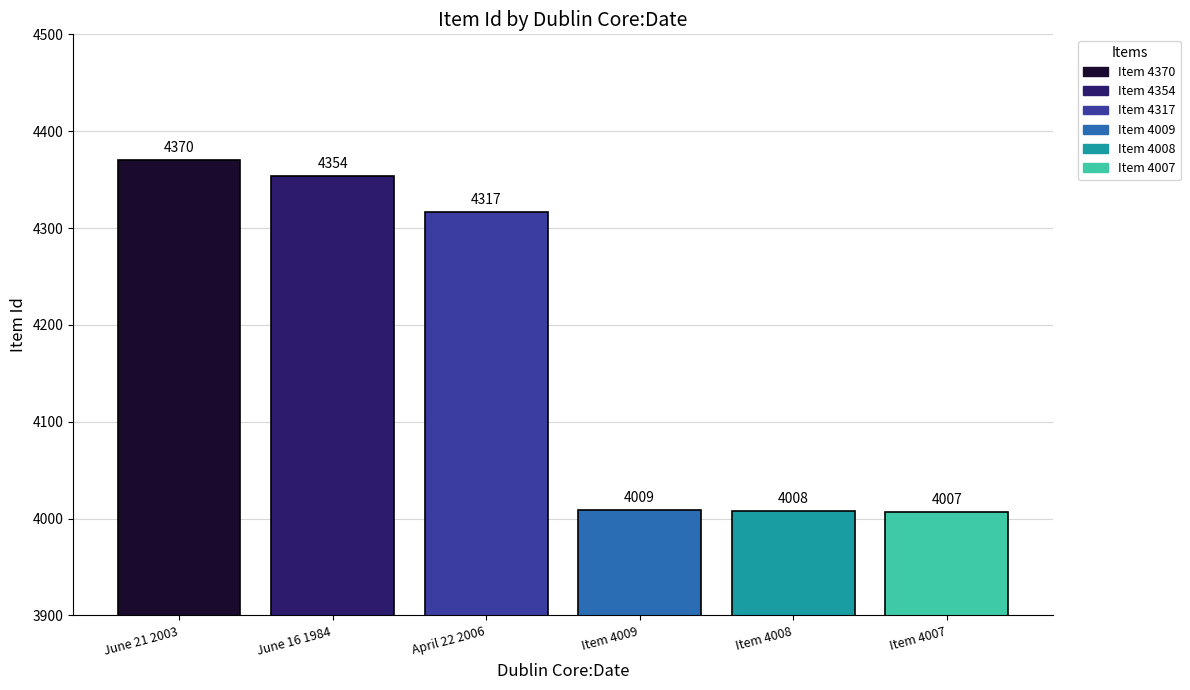

Which series has the largest range (max minus min)?

Item 4370